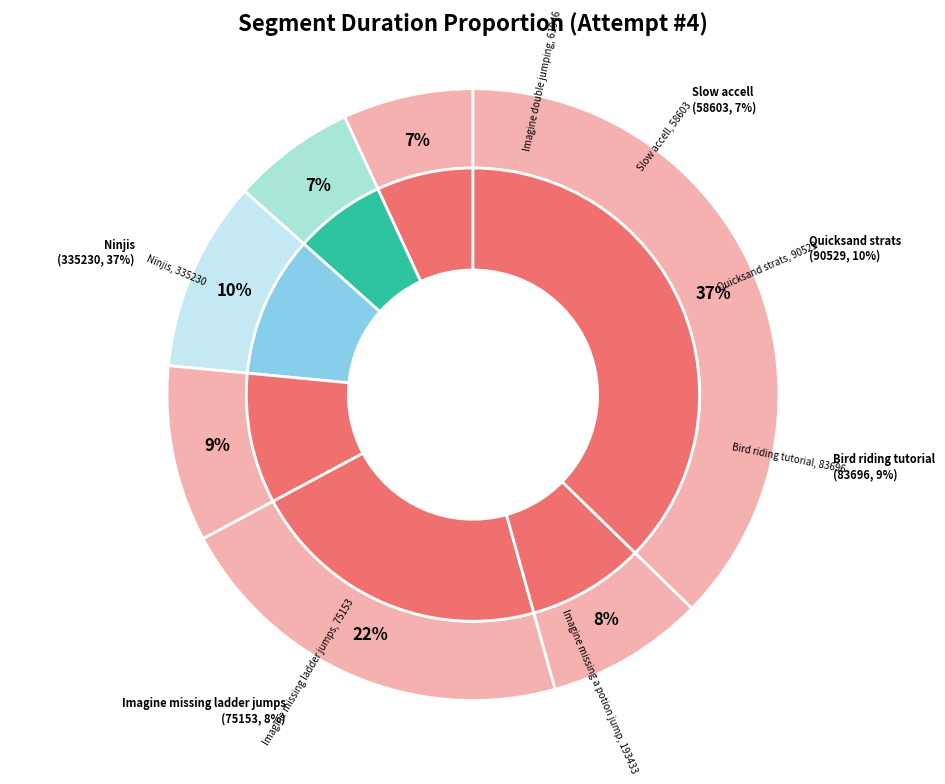

What percentage is NOT represented by Imagine missing a potion jump?

78.5%